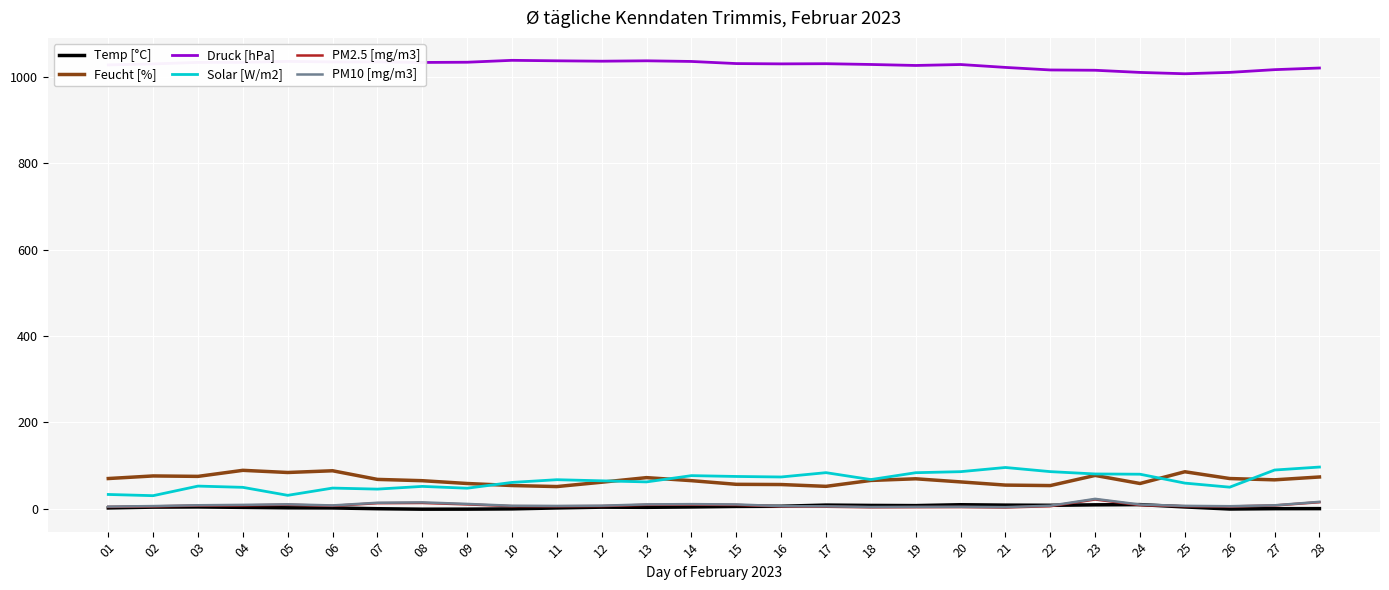

How many distinct data groups are displayed?

6